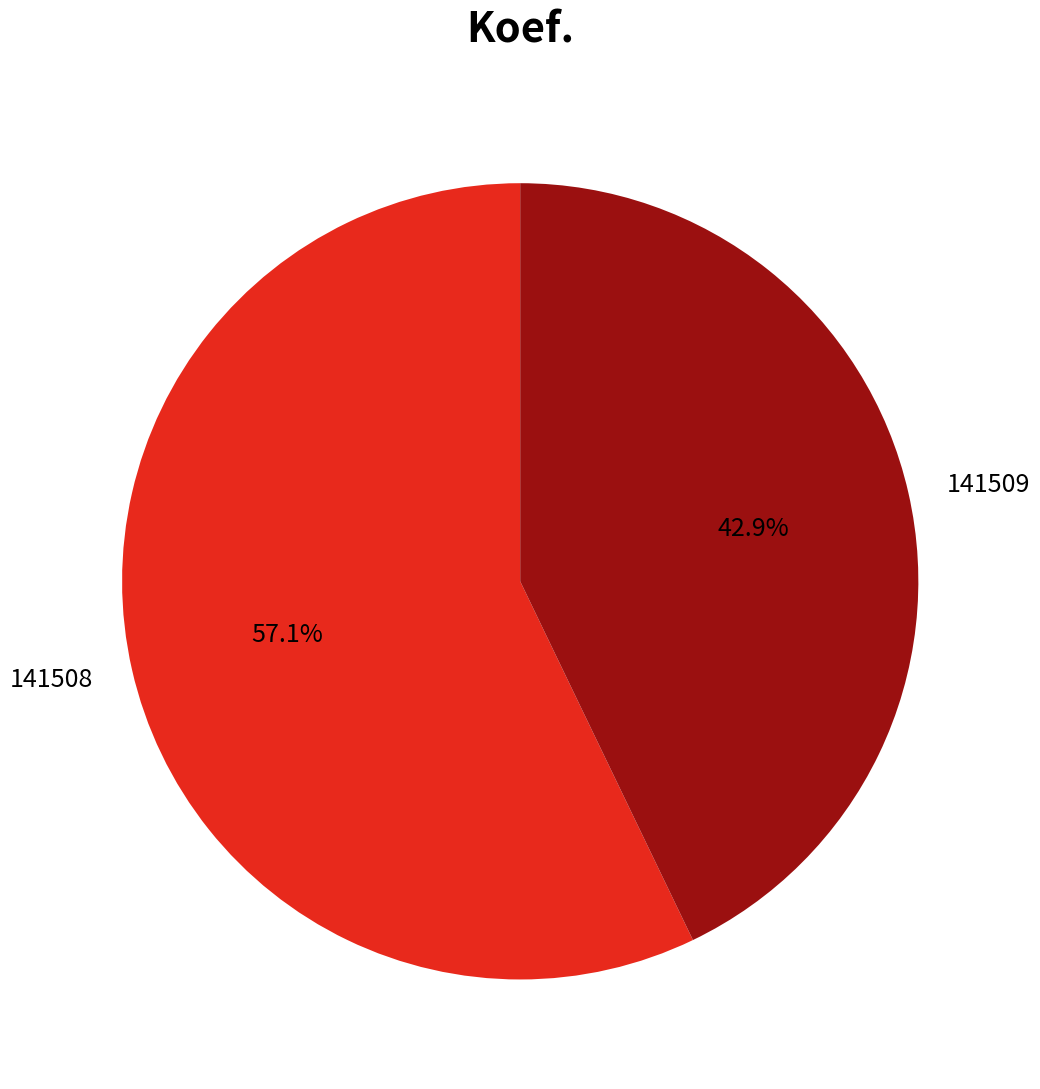

Which category has the smallest portion of the pie?

141509